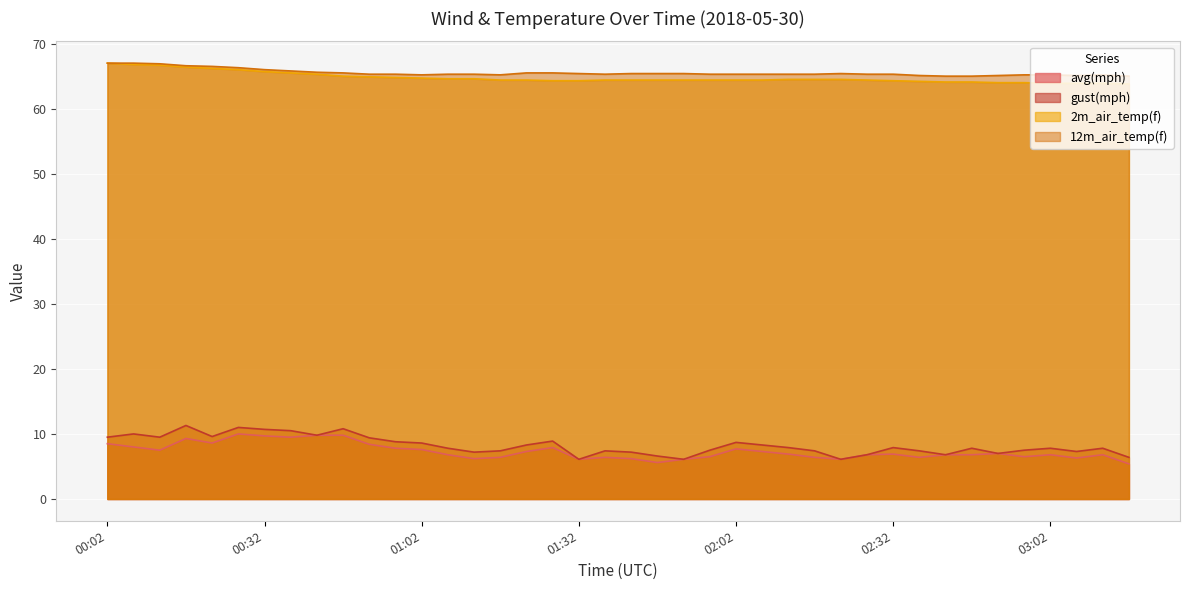

Reading right to left, list all the values displayed in this chart.

avg(mph): 03:17=5.4	03:12=6.8	03:07=6.3	03:02=6.8	02:57=6.5	02:52=7.0	02:47=6.8	02:42=6.8	02:37=6.4	02:32=6.9	02:27=6.8	02:22=6.1	02:17=6.4	02:12=6.9	02:07=7.3	02:02=7.7	01:57=6.5	01:52=6.1	01:47=5.6	01:42=6.2	01:37=6.4	01:32=6.1	01:27=7.9	01:22=7.3	01:17=6.4	01:12=6.2	01:07=6.8	01:02=7.6	00:57=7.8	00:52=8.4	00:47=9.8	00:42=9.8	00:37=9.5	00:32=9.7	00:27=10.0	00:22=8.6	00:17=9.3	00:12=7.5	00:07=8.0	00:02=8.5
gust(mph): 03:17=6.4	03:12=7.8	03:07=7.3	03:02=7.8	02:57=7.5	02:52=7.0	02:47=7.8	02:42=6.8	02:37=7.4	02:32=7.9	02:27=6.8	02:22=6.1	02:17=7.4	02:12=7.9	02:07=8.3	02:02=8.7	01:57=7.5	01:52=6.1	01:47=6.6	01:42=7.2	01:37=7.4	01:32=6.1	01:27=8.9	01:22=8.3	01:17=7.4	01:12=7.2	01:07=7.8	01:02=8.6	00:57=8.8	00:52=9.4	00:47=10.8	00:42=9.8	00:37=10.5	00:32=10.7	00:27=11.0	00:22=9.6	00:17=11.3	00:12=9.5	00:07=10.0	00:02=9.5
2m_air_temp(f): 03:17=63.8	03:12=63.9	03:07=63.9	03:02=63.9	02:57=64.0	02:52=64.0	02:47=64.1	02:42=64.1	02:37=64.2	02:32=64.3	02:27=64.4	02:22=64.5	02:17=64.5	02:12=64.5	02:07=64.4	02:02=64.4	01:57=64.4	01:52=64.4	01:47=64.4	01:42=64.4	01:37=64.4	01:32=64.3	01:27=64.3	01:22=64.4	01:17=64.4	01:12=64.6	01:07=64.6	01:02=64.7	00:57=64.8	00:52=64.9	00:47=65.0	00:42=65.3	00:37=65.5	00:32=65.7	00:27=66.0	00:22=66.2	00:17=66.4	00:12=66.7	00:07=66.8	00:02=67.0
12m_air_temp(f): 03:17=65.0	03:12=65.2	03:07=65.1	03:02=65.2	02:57=65.2	02:52=65.1	02:47=65.0	02:42=65.0	02:37=65.1	02:32=65.3	02:27=65.3	02:22=65.4	02:17=65.3	02:12=65.3	02:07=65.3	02:02=65.3	01:57=65.3	01:52=65.4	01:47=65.4	01:42=65.4	01:37=65.3	01:32=65.4	01:27=65.5	01:22=65.5	01:17=65.2	01:12=65.3	01:07=65.3	01:02=65.2	00:57=65.3	00:52=65.3	00:47=65.5	00:42=65.6	00:37=65.8	00:32=66.0	00:27=66.3	00:22=66.5	00:17=66.6	00:12=66.9	00:07=67.0	00:02=67.0